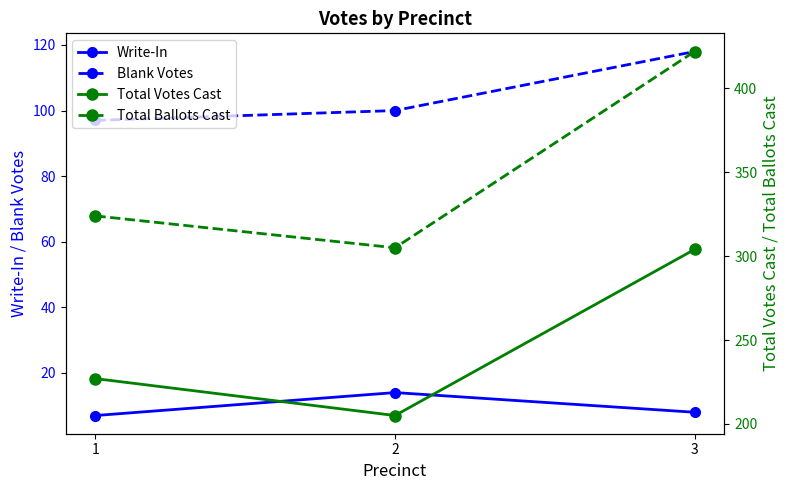

Reading left to right, list all the values displayed in this chart.

Write-In: 1=7	2=14	3=8
Blank Votes: 1=97	2=100	3=118
Total Votes Cast: 1=227	2=205	3=304
Total Ballots Cast: 1=324	2=305	3=422